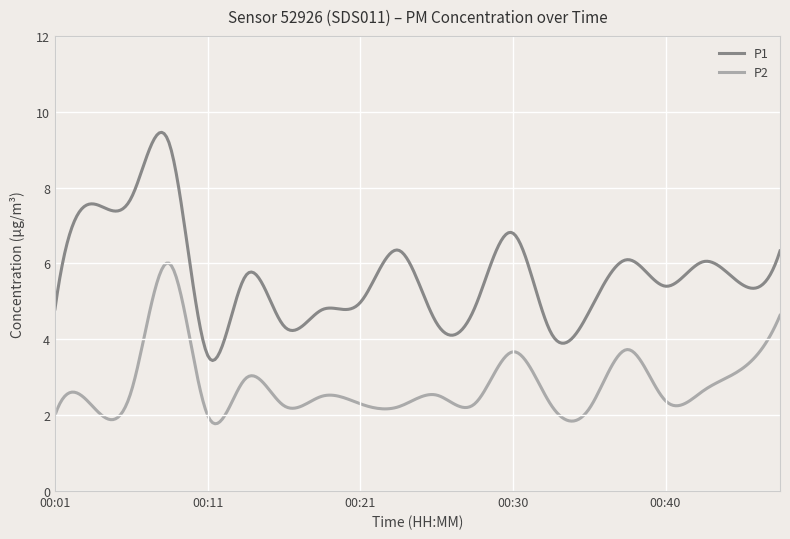

Rank the series by their average value, from highest to lowest.

P1, P2